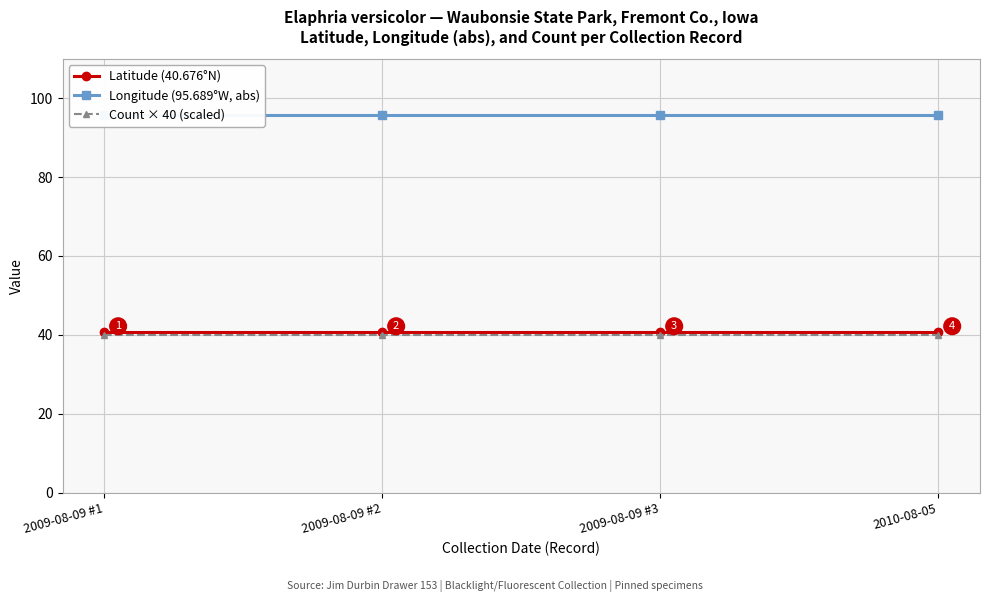

Reading left to right, what are all the values shown in this chart?

Latitude (40.676°N): 2009-08-09 #1=40.7	2009-08-09 #2=40.7	2009-08-09 #3=40.7	2010-08-05=40.7
Longitude (95.689°W, abs): 2009-08-09 #1=95.7	2009-08-09 #2=95.7	2009-08-09 #3=95.7	2010-08-05=95.7
Count × 40 (scaled): 2009-08-09 #1=40.0	2009-08-09 #2=40.0	2009-08-09 #3=40.0	2010-08-05=40.0